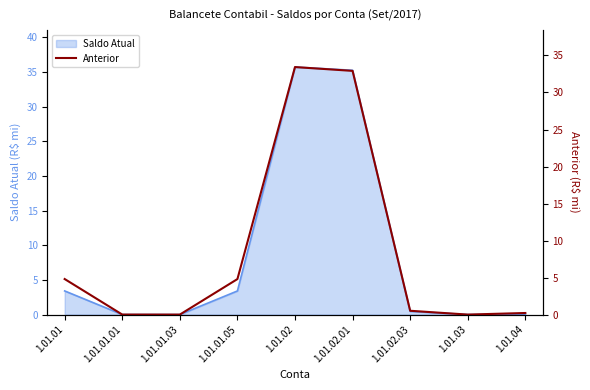

At which category does the chart reach its minimum across all series?

1.01.01.03